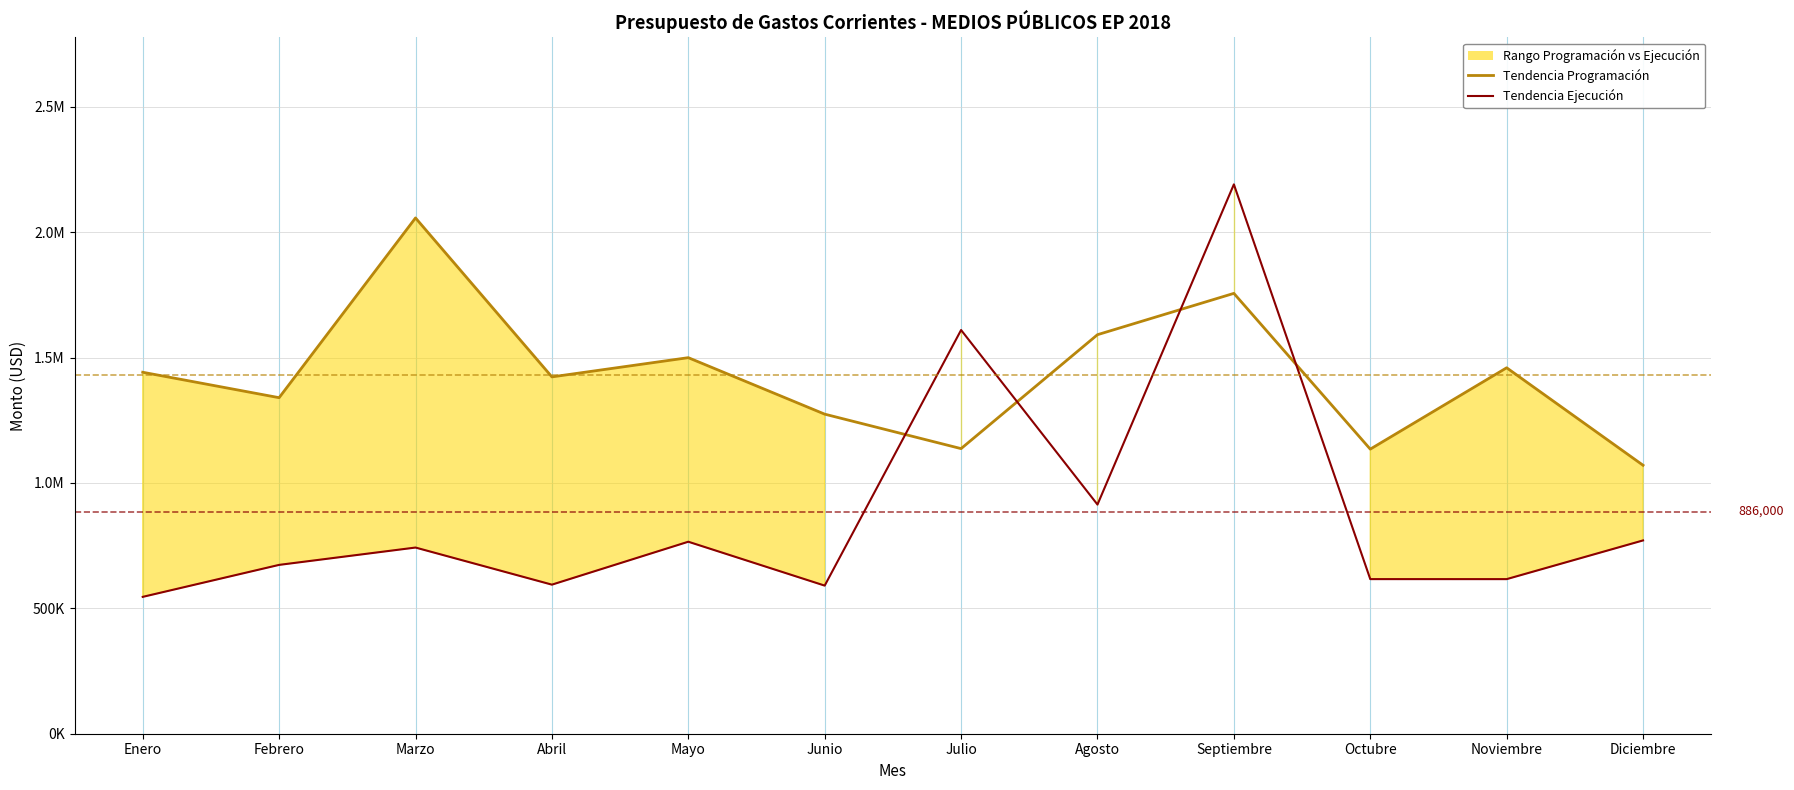

What is the sum of the Tendencia Ejecución values at Mayo and Abril?

1360312.5